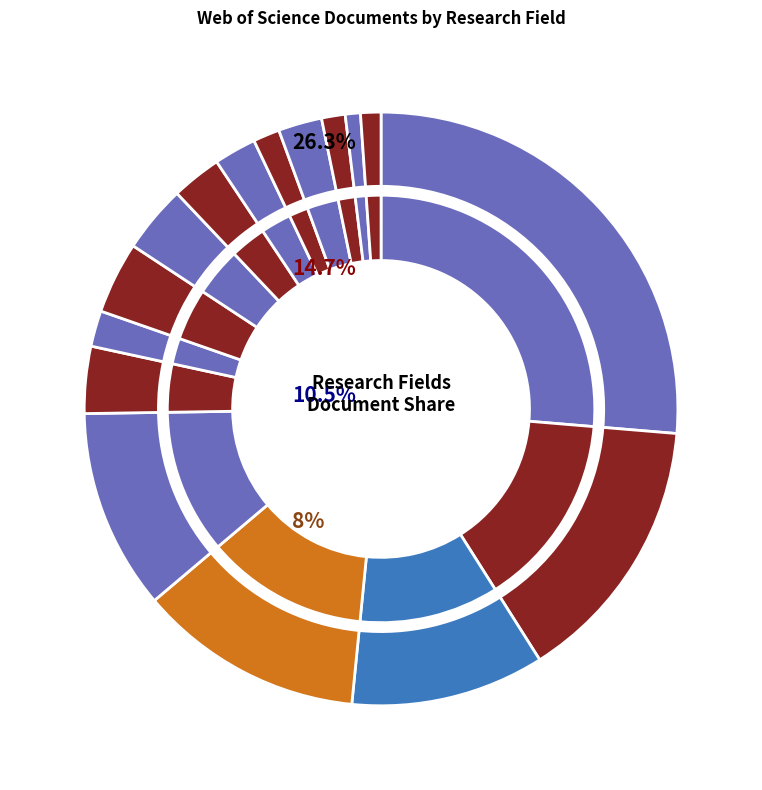

How many segments does this pie chart have?

16